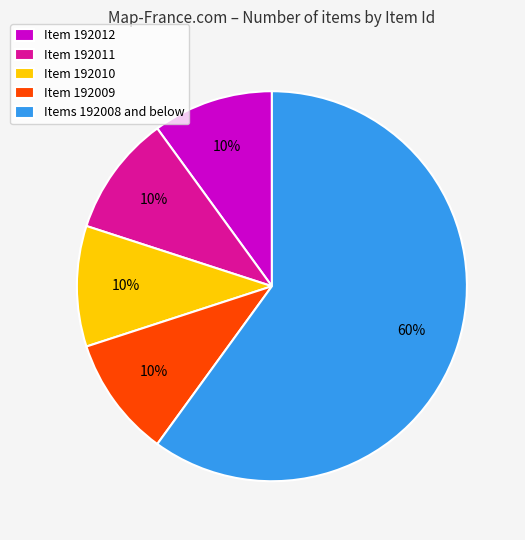

The Item 192010 slice represents 10% of the pie. True or false?

True